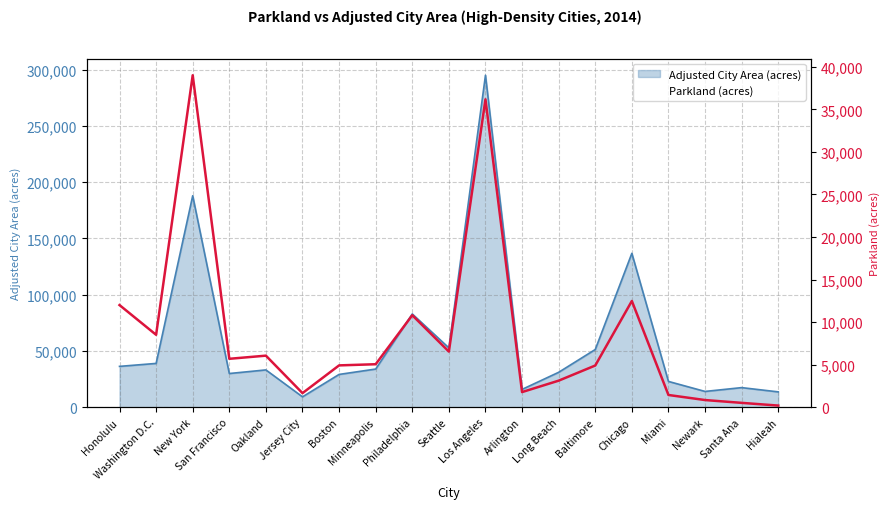

Where is the first local maximum?

New York